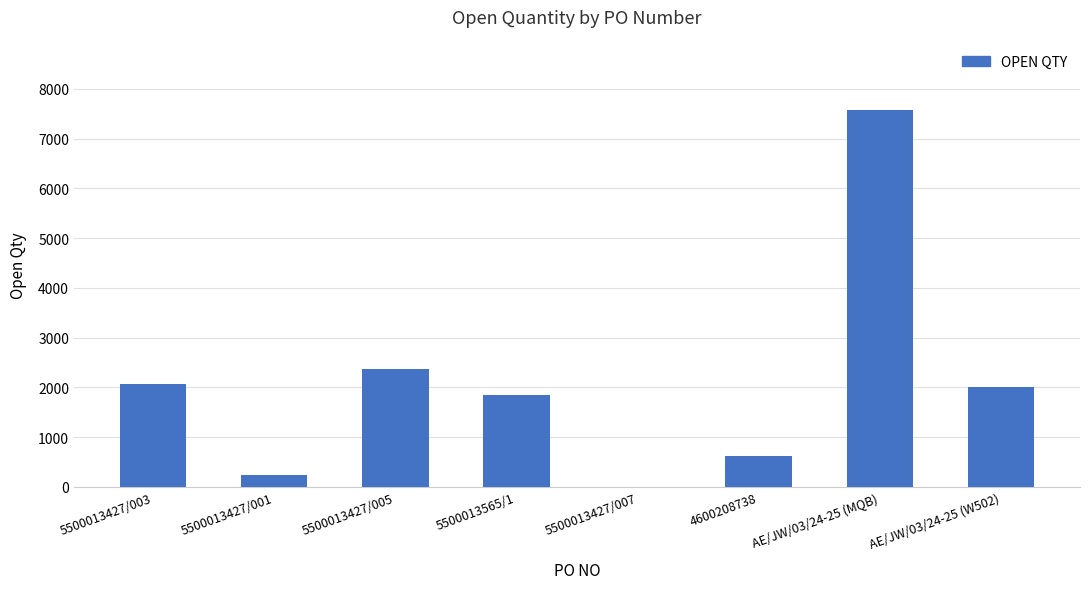

Approximately how many times larger is the value at 5500013427/003 compared to 5500013565/1?

1.1